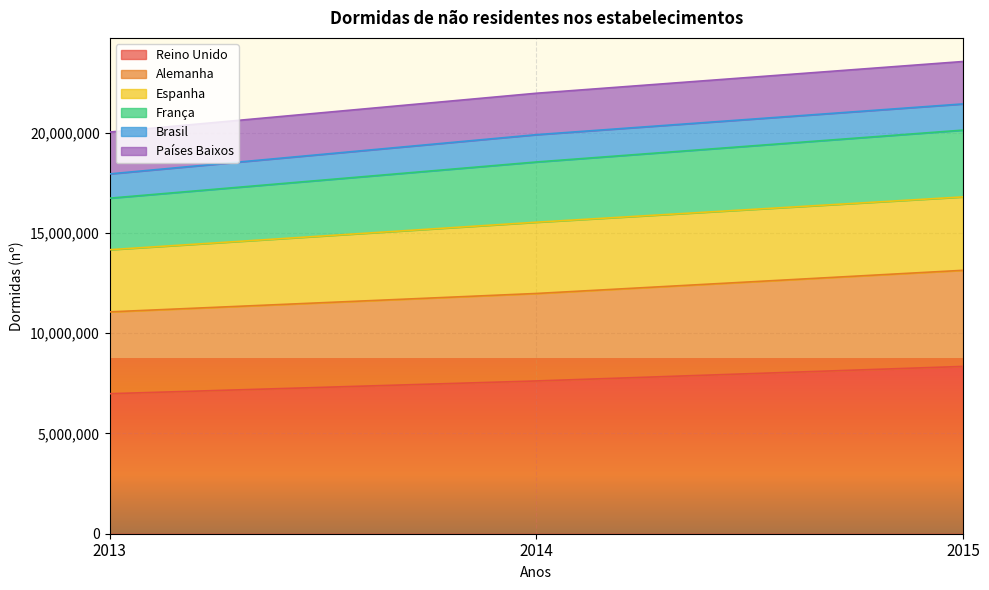

What is the total value across all series at 2015?

23539525